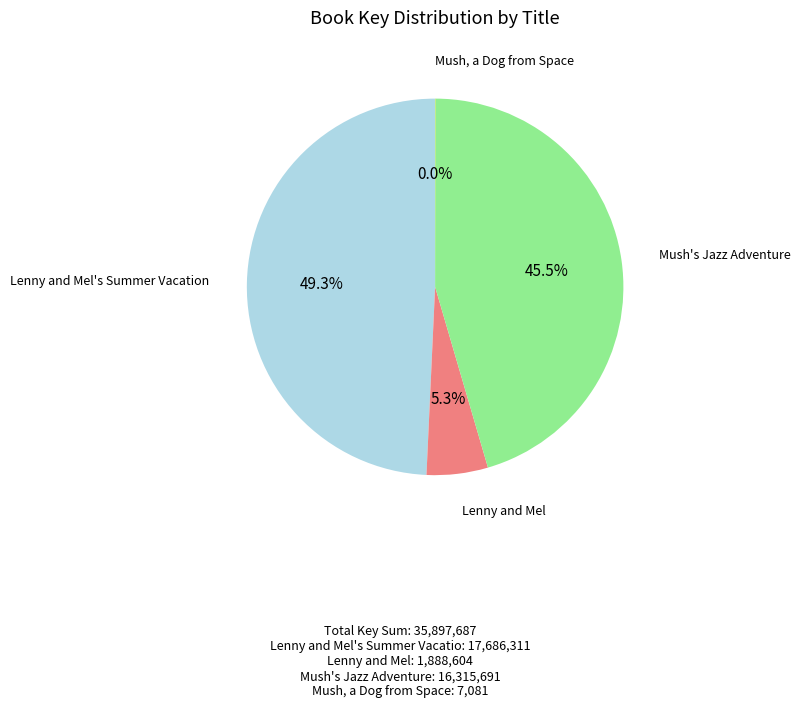

Is there a majority slice in this chart?

No